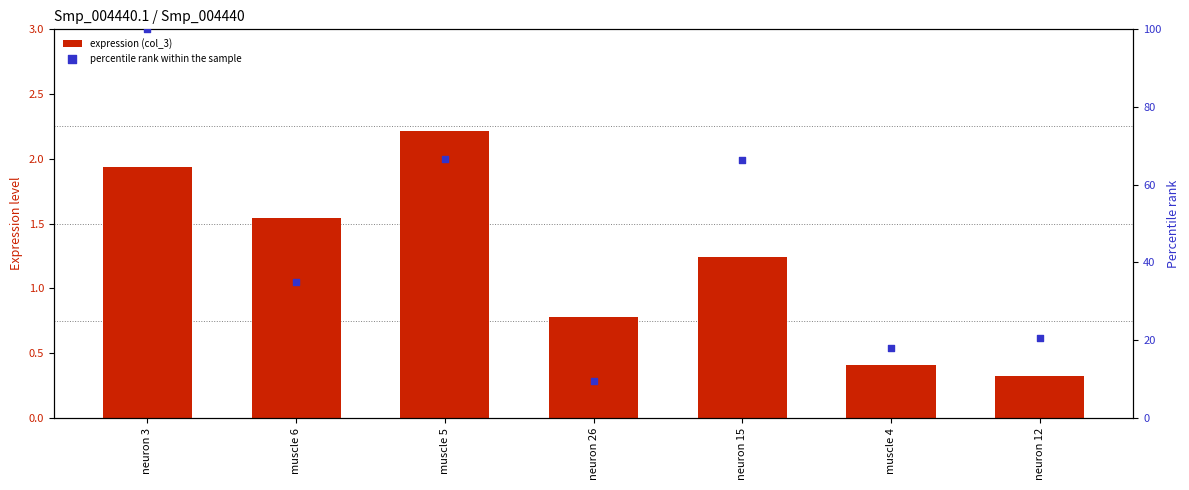

Which series reaches the minimum Y coordinate?

expression (col_3)